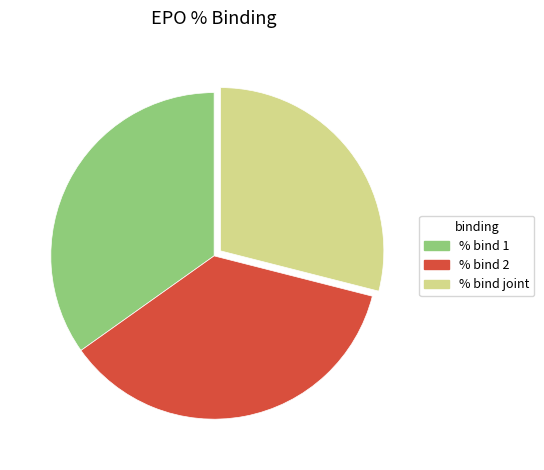

Does % bind joint represent more than half of the total?

No